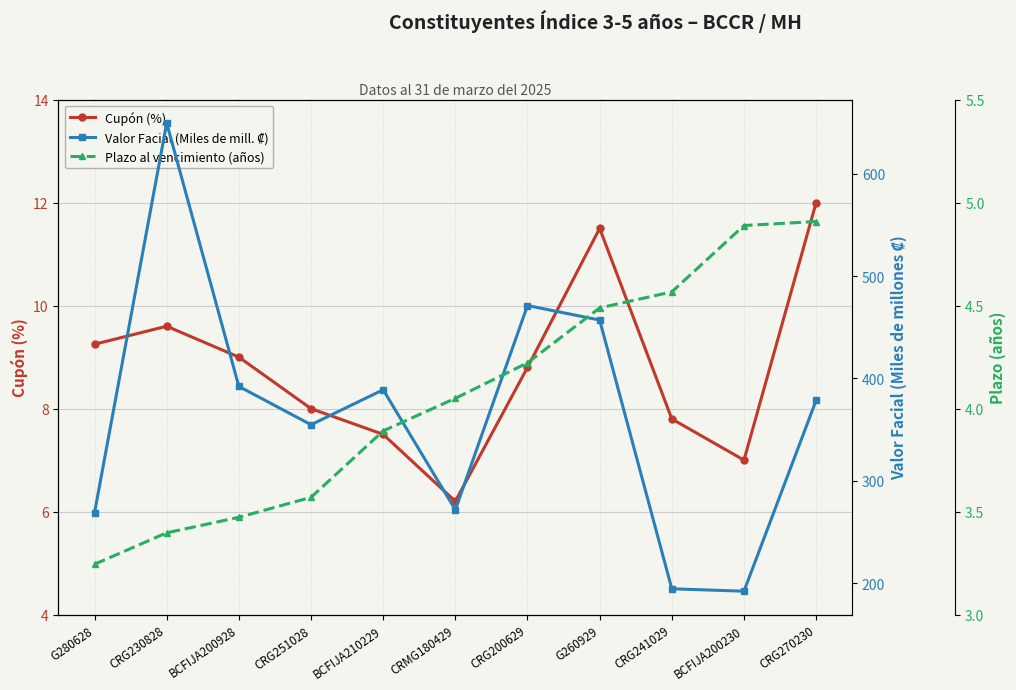

What is the spread (max minus min) of values at BCFIJA200230?

187.1